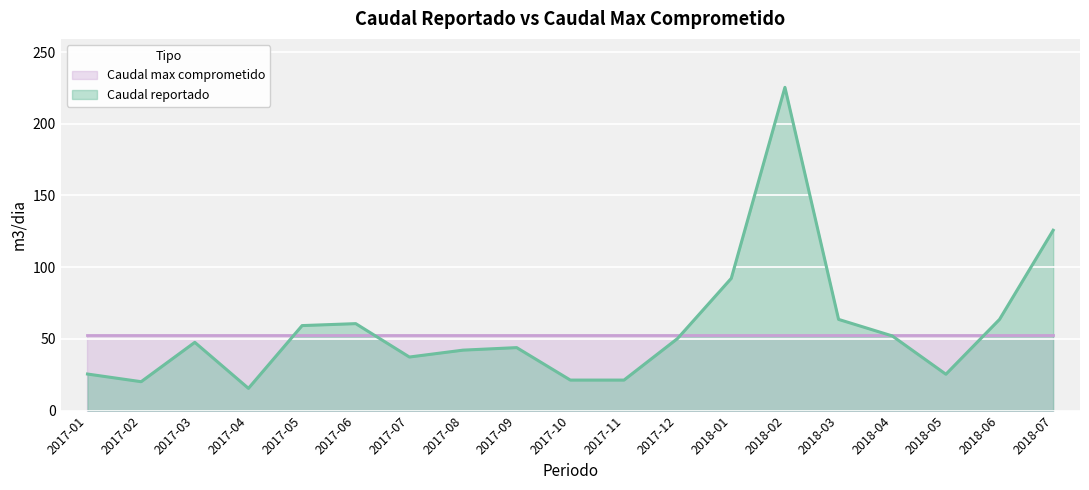

What is the label of the 15th point from the left?

2018-03